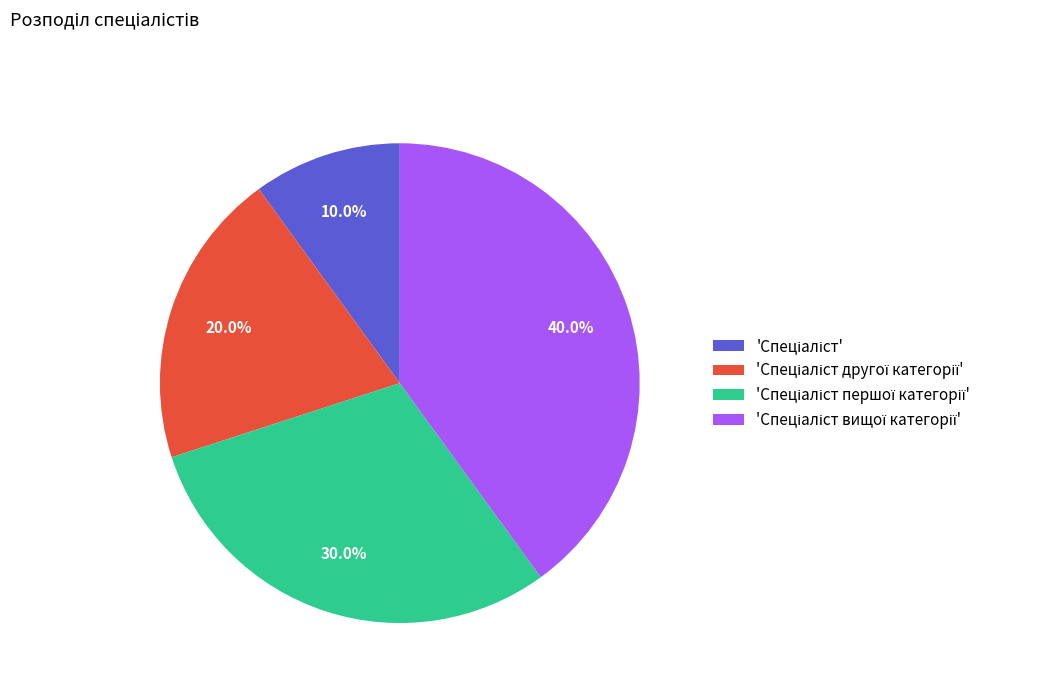

Is there any slice that represents more than half of the pie?

No